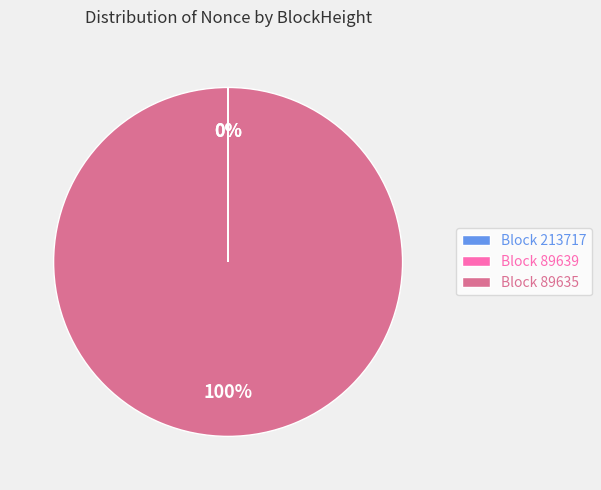

How many slices are in this pie chart?

3